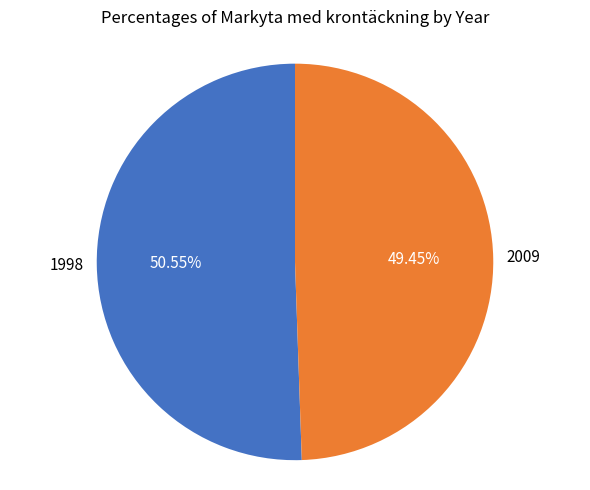

Is there a majority slice in this chart?

Yes